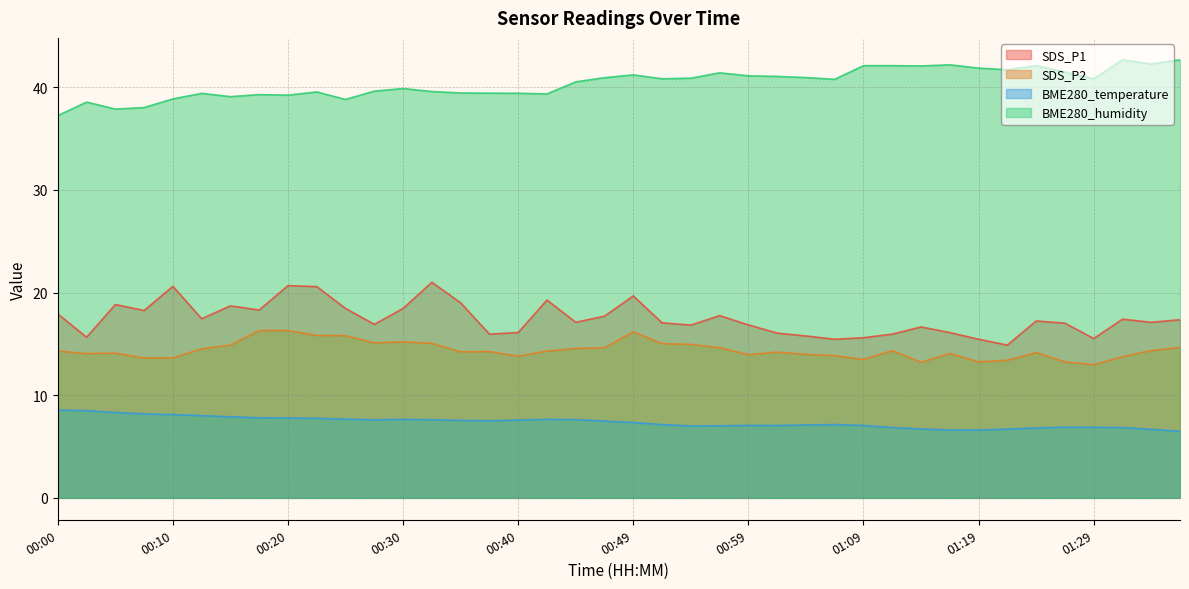

Reading left to right, transcribe all the data shown in this chart.

SDS_P1: 17.9	15.7	18.8	18.2	20.6	17.4	18.7	18.3	20.7	20.6	18.4	16.9	18.4	21.0	19.0	15.9	16.1	19.3	17.1	17.7	19.7	17.1	16.8	17.8	16.9	16.1	15.8	15.4	15.6	15.9	16.6	16.1	15.4	14.9	17.2	17.0	15.5	17.4	17.1	17.4
SDS_P2: 14.3	14.1	14.1	13.6	13.6	14.5	14.9	16.3	16.3	15.8	15.8	15.1	15.2	15.1	14.2	14.2	13.8	14.3	14.6	14.6	16.2	15.0	14.9	14.6	13.9	14.2	14.0	13.8	13.5	14.3	13.2	14.1	13.2	13.4	14.2	13.2	13.0	13.8	14.3	14.7
BME280_temperature: 8.6	8.5	8.3	8.2	8.1	8.0	7.9	7.8	7.8	7.8	7.7	7.6	7.7	7.6	7.5	7.5	7.6	7.7	7.6	7.5	7.3	7.1	7.0	7.0	7.1	7.0	7.1	7.1	7.0	6.8	6.7	6.6	6.6	6.7	6.8	6.9	6.9	6.8	6.7	6.5
BME280_humidity: 37.2	38.5	37.9	38.0	38.9	39.4	39.1	39.3	39.2	39.5	38.8	39.6	39.9	39.6	39.4	39.4	39.4	39.4	40.5	40.9	41.2	40.8	40.9	41.4	41.1	41.0	40.9	40.8	42.1	42.1	42.1	42.2	41.9	41.7	42.1	41.5	40.8	42.7	42.3	42.7